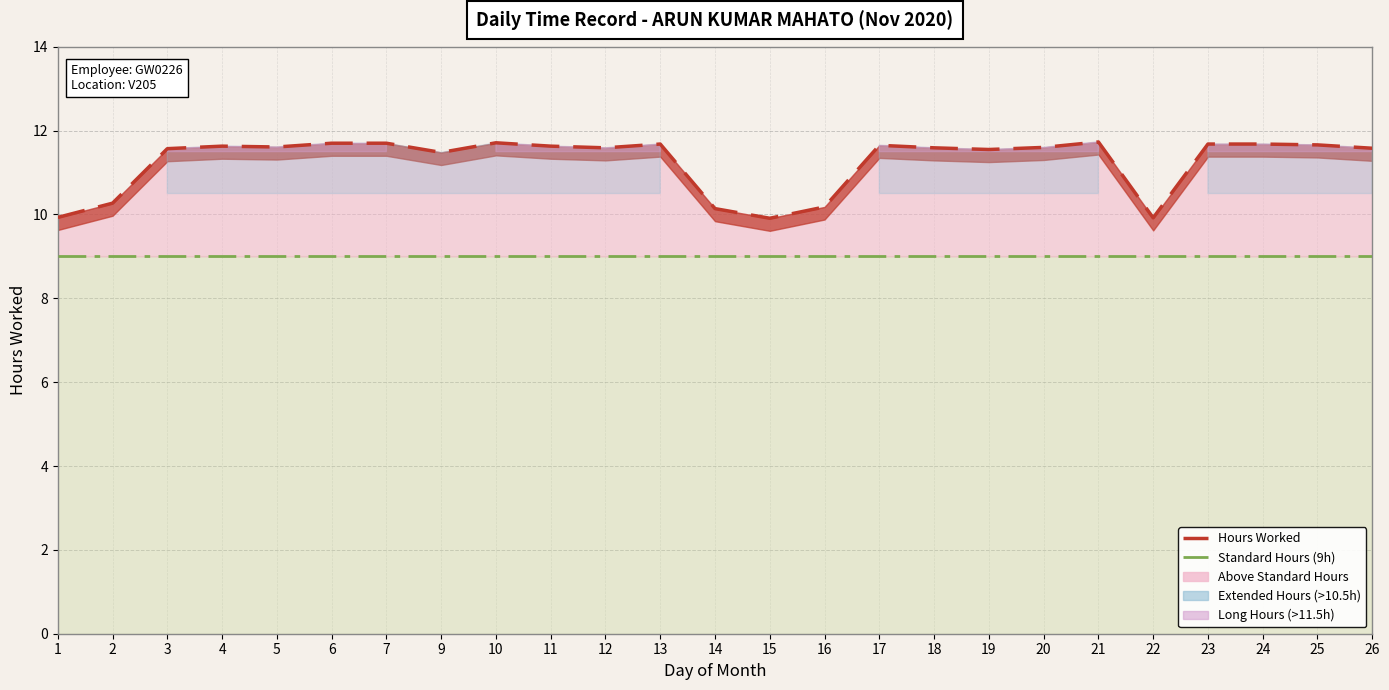

At which category does the chart reach its minimum across all series?

1